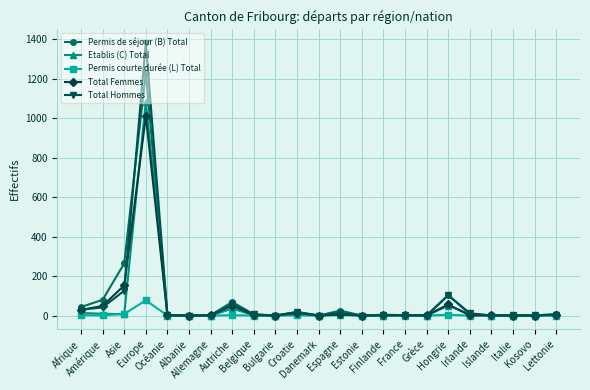

Which series has the widest spread of values?

Total Hommes